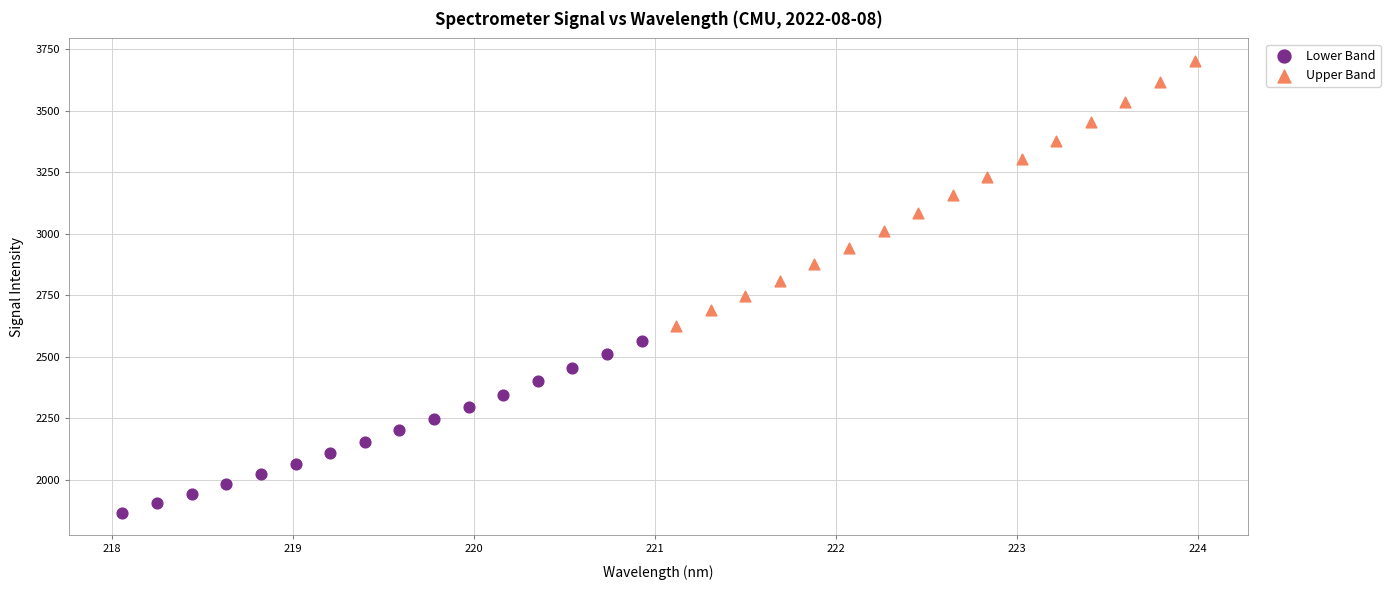

Which series reaches the minimum Y coordinate?

Lower Band